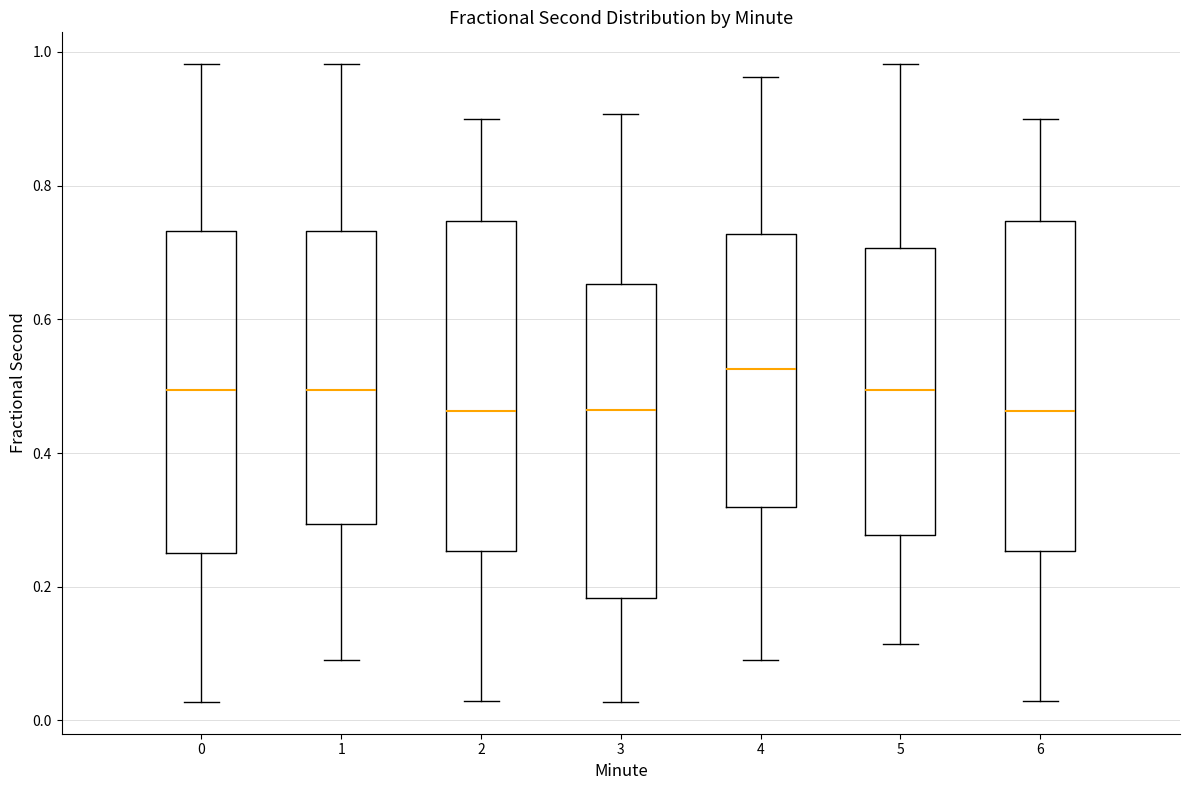

Reading left to right, read every box against the y-axis: the position of its median line, the range the box covers, and the ends of its whiskers. The values are not printed on the chart, so give them approximately, as read against the axis.

0: median 0.50, box 0.24 to 0.74, whiskers 0.02 to 0.98
1: median 0.50, box 0.30 to 0.74, whiskers 0.08 to 0.98
2: median 0.46, box 0.26 to 0.74, whiskers 0.02 to 0.90
3: median 0.46, box 0.18 to 0.66, whiskers 0.02 to 0.90
4: median 0.52, box 0.32 to 0.72, whiskers 0.08 to 0.96
5: median 0.50, box 0.28 to 0.70, whiskers 0.12 to 0.98
6: median 0.46, box 0.26 to 0.74, whiskers 0.02 to 0.90